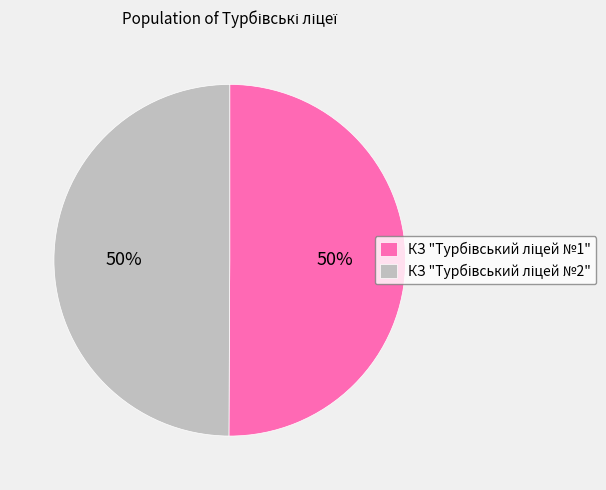

What is the ratio of the value at КЗ "Турбівський ліцей №2" to the value at КЗ "Турбівський ліцей №1"?

1.0